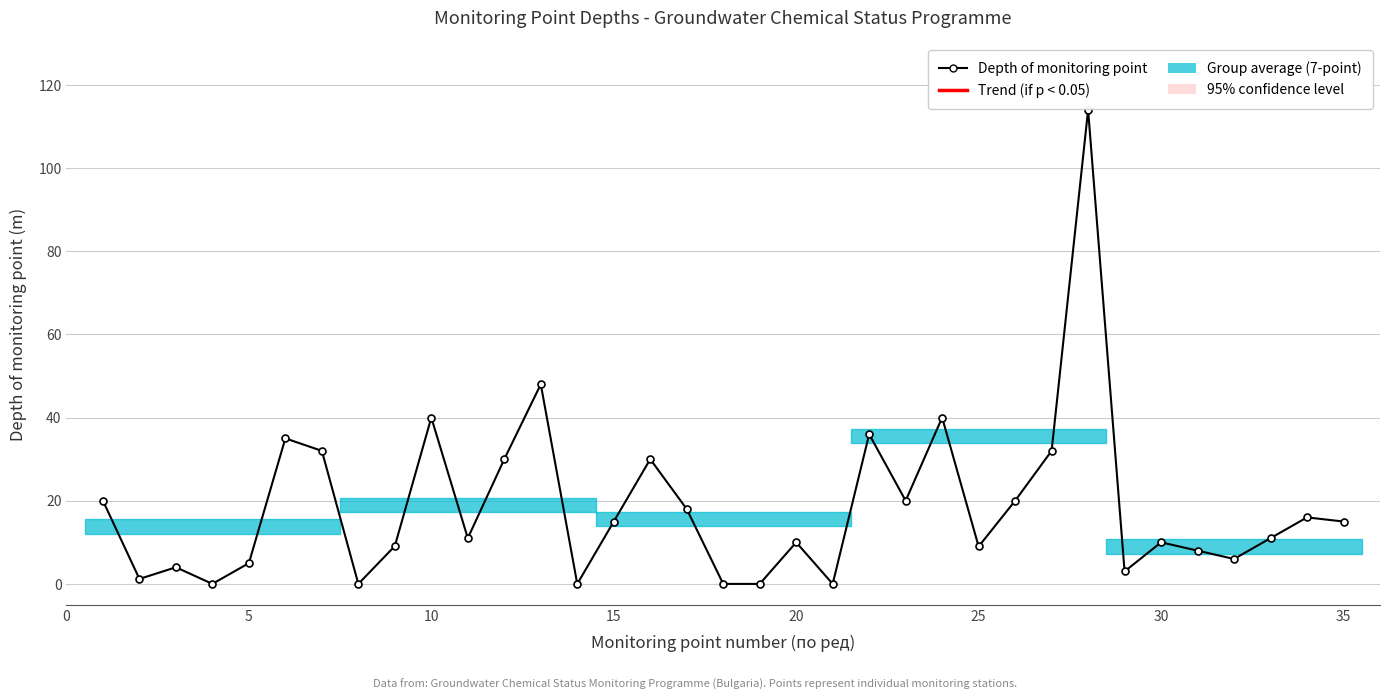

True or false: there are more than 1 points higher than both neighbors.

True